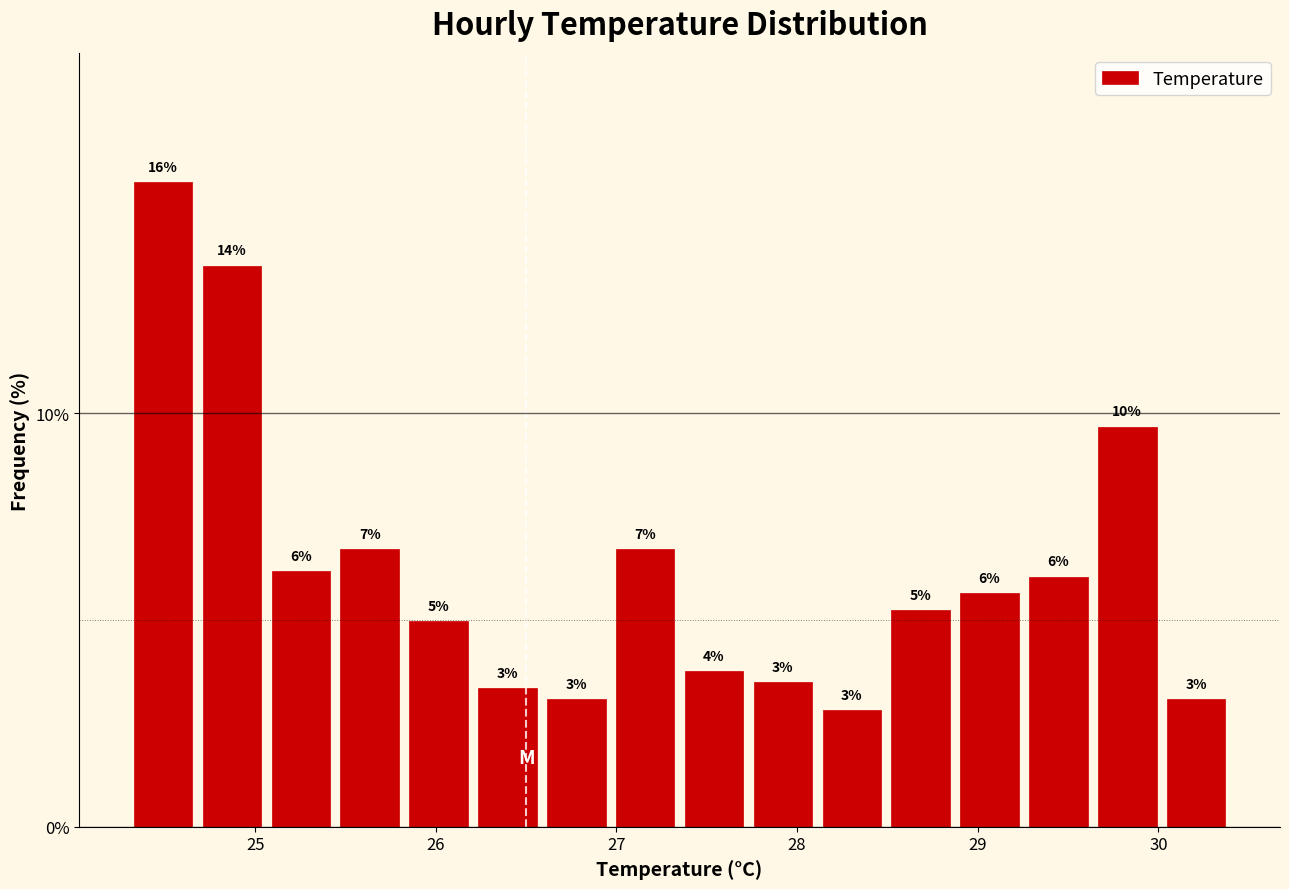

Around what value on the x-axis is the tallest bar? Give the approximate position of its centre, as read against the axis.

24.5